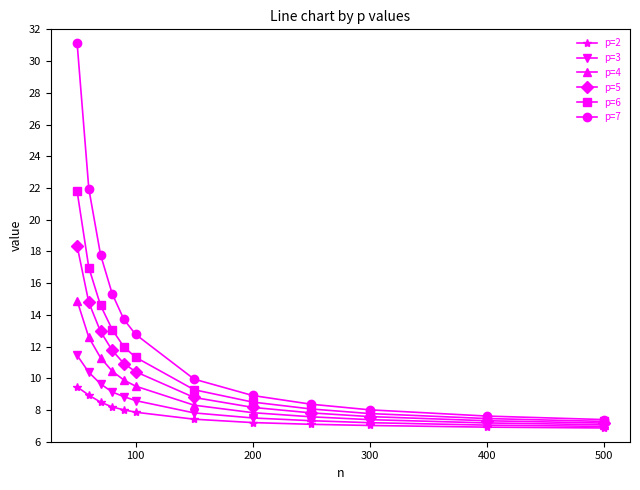

True or false: p=5 has more than 2 points higher than both neighbors.

False